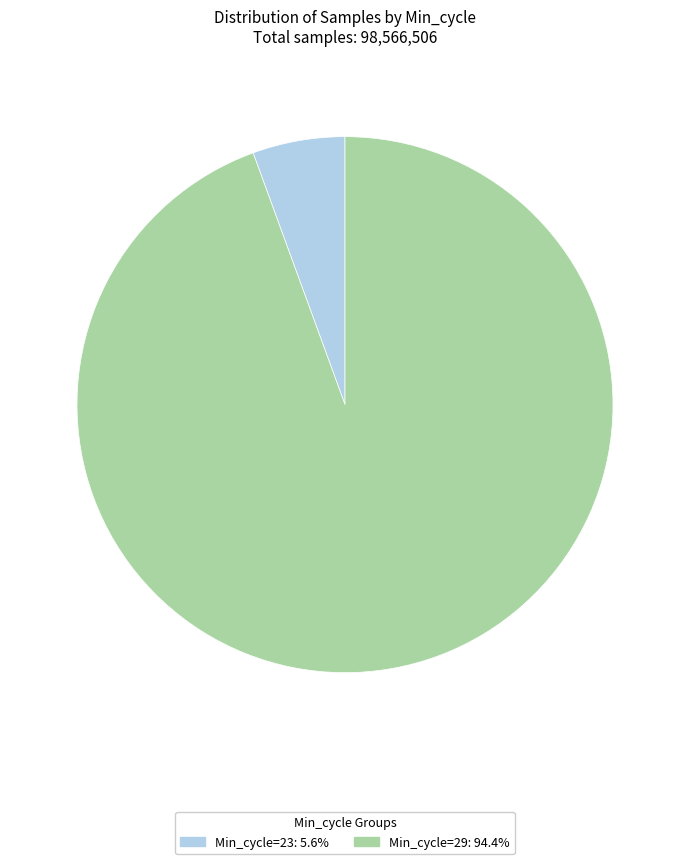

Does any single category account for the majority?

Yes